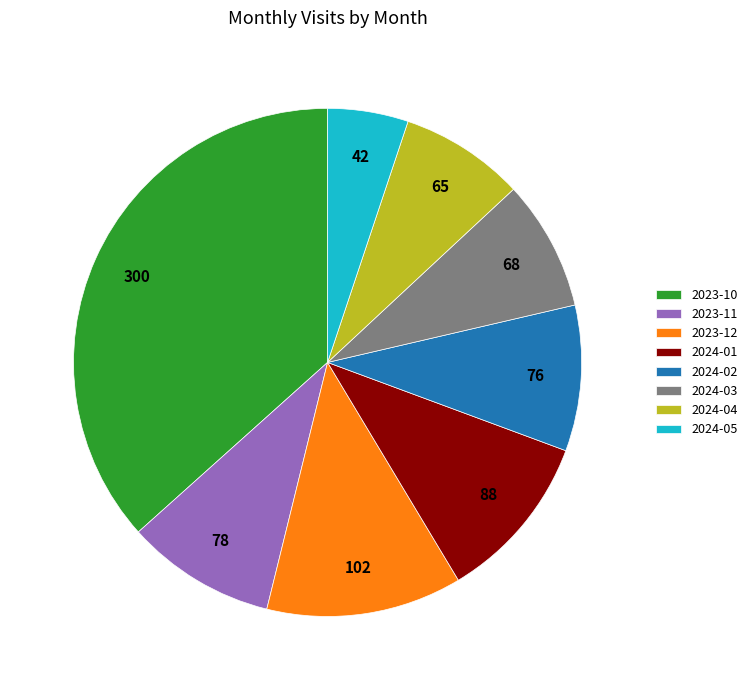

Which slice is the smallest?

2024-05